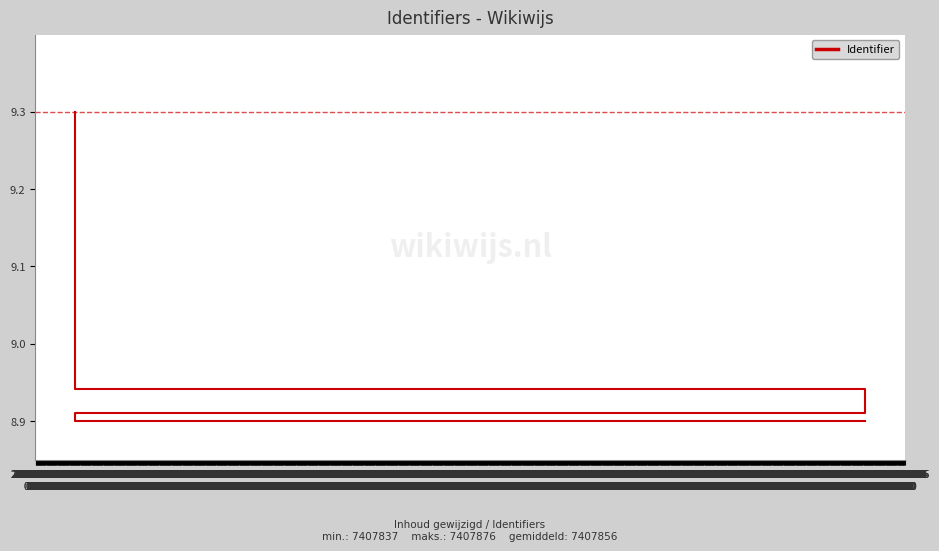

What position from the left is 2022-12-20
13:00?

15